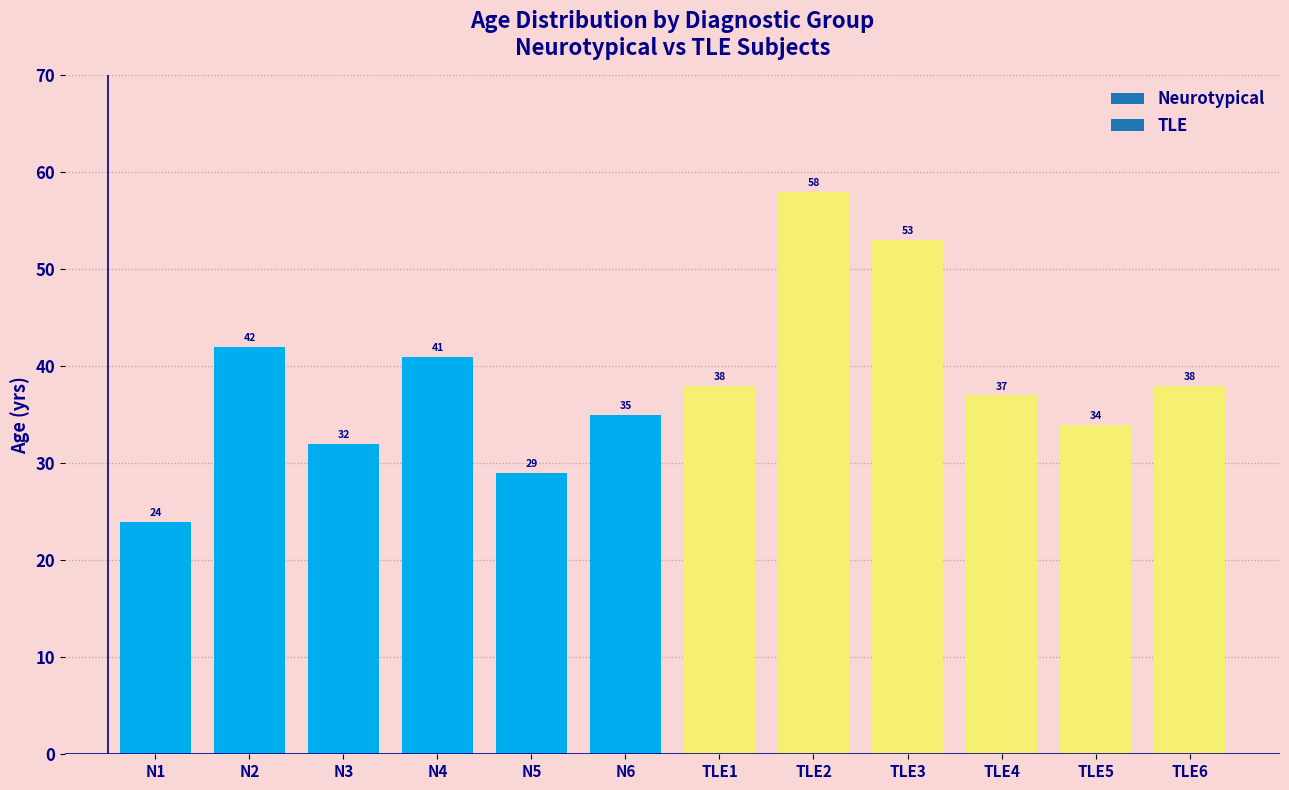

The chart shows a value of 38 at TLE6. True or false?

True